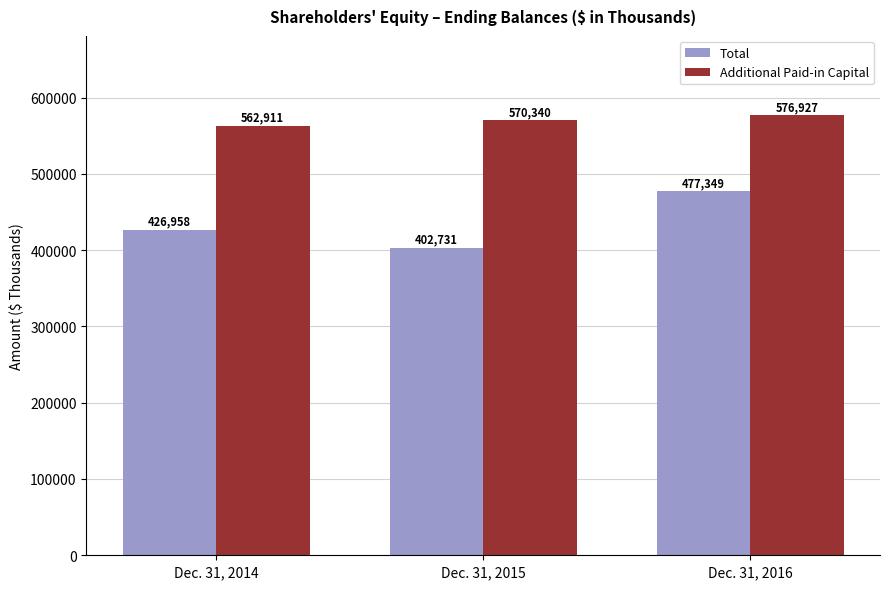

What is the difference between the highest and lowest values at Dec. 31, 2016?

99578